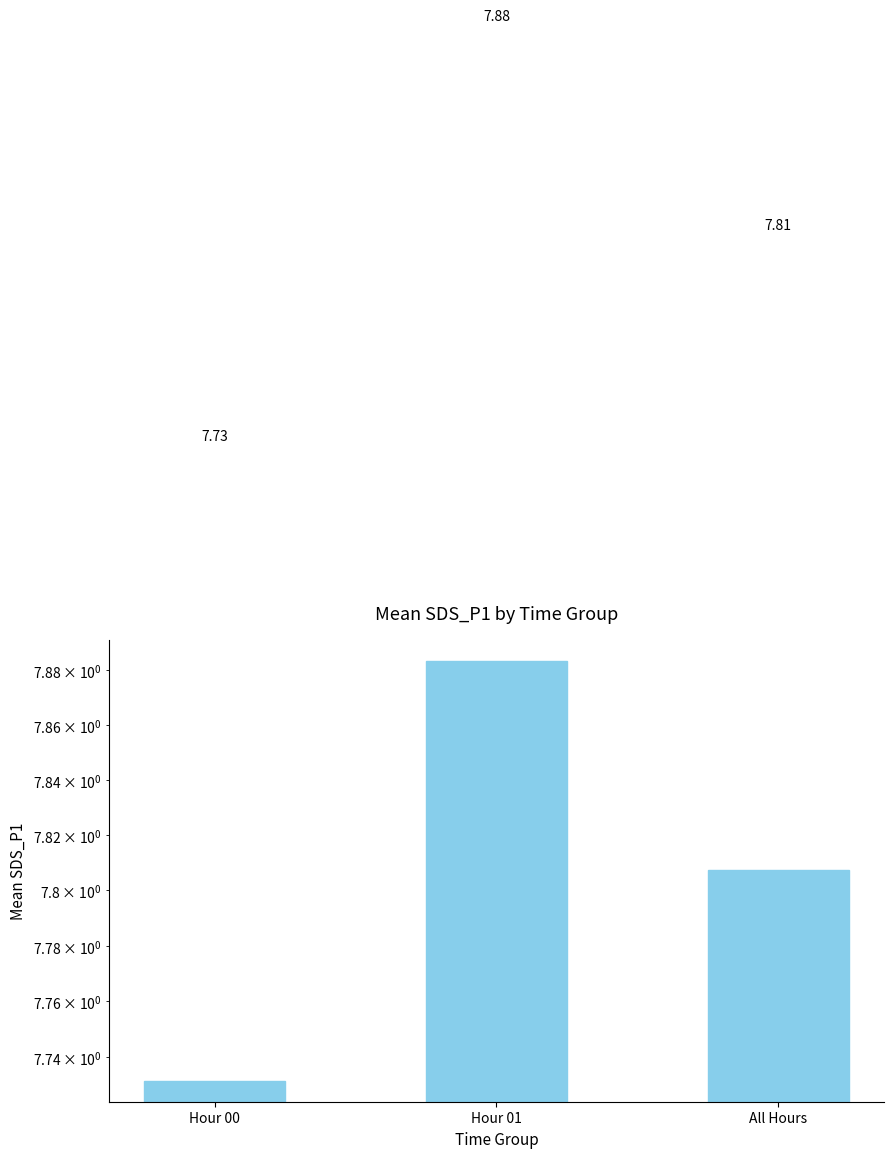

How many values are between 7 and 8?

3